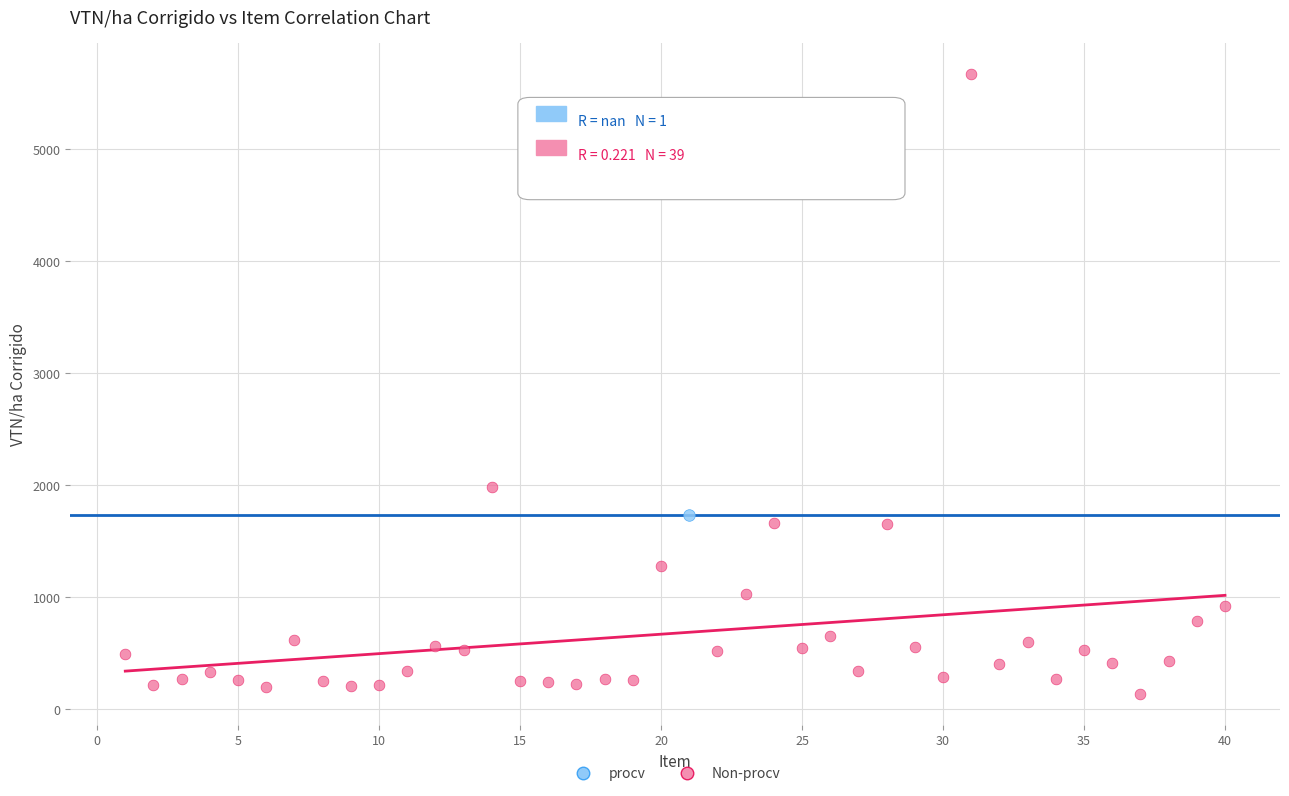

What are all the series names shown in the legend?

procv, Non-procv